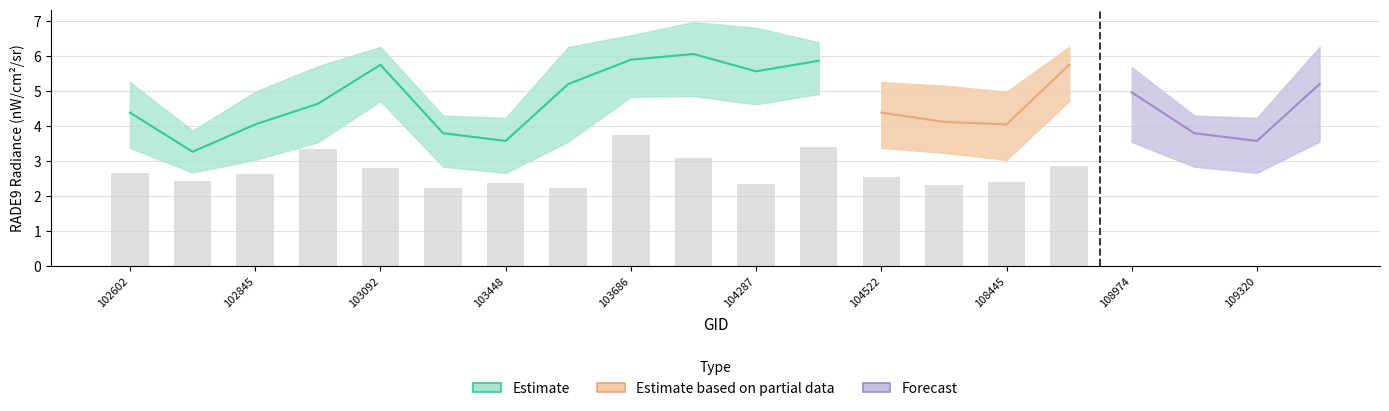

The rade9_bin_1q series shows 3.6 at 109495. True or false?

True